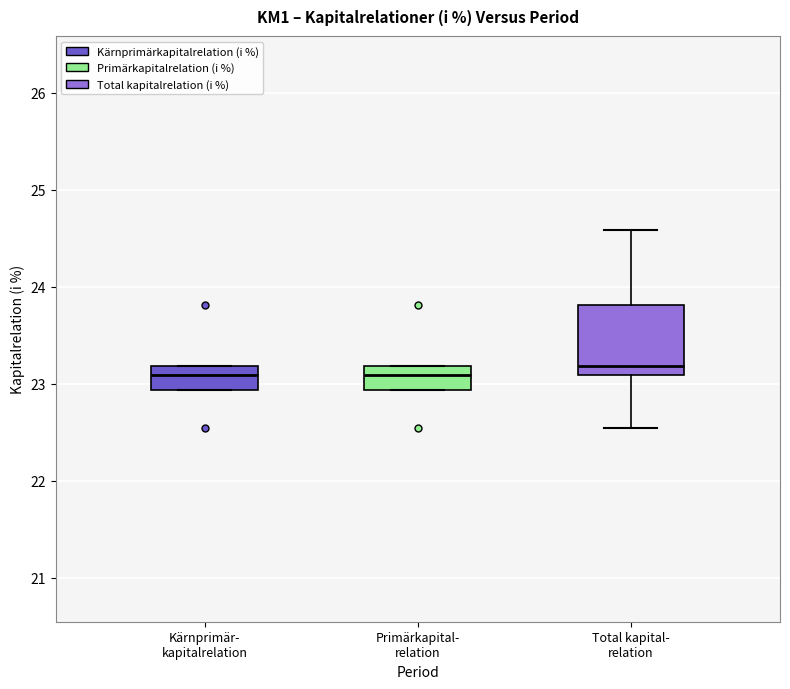

Reading left to right, read every box against the y-axis: the position of its median line, the range the box covers, and the ends of its whiskers. The values are not printed on the chart, so give them approximately, as read against the axis.

Kärnprimär- kapitalrelation: median 23.1, box 22.9 to 23.2, whiskers 22.9 to 23.2
Primärkapital- relation: median 23.1, box 22.9 to 23.2, whiskers 22.9 to 23.2
Total kapital- relation: median 23.2, box 23.1 to 23.8, whiskers 22.5 to 24.6